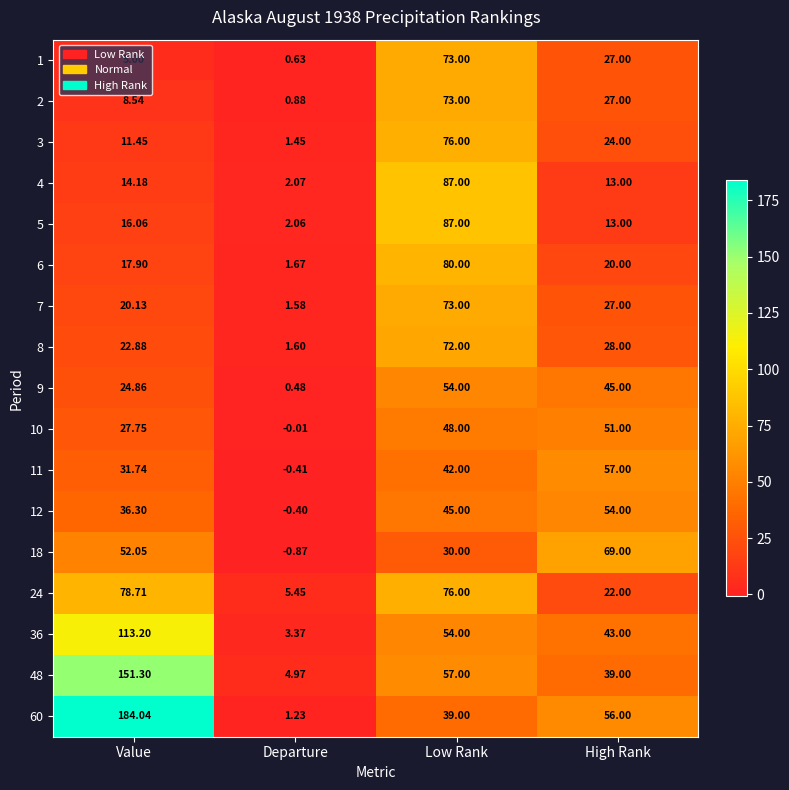

At which label does 60 first exceed 56?

Value